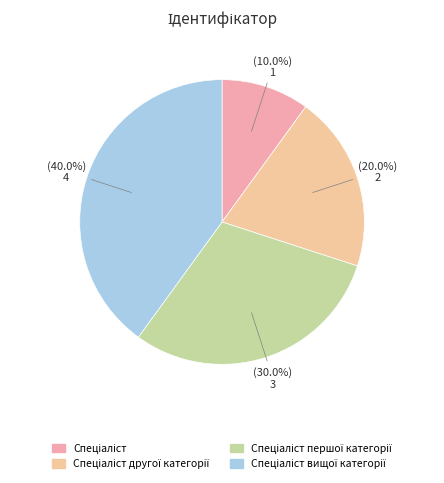

How many slices are in this pie chart?

4